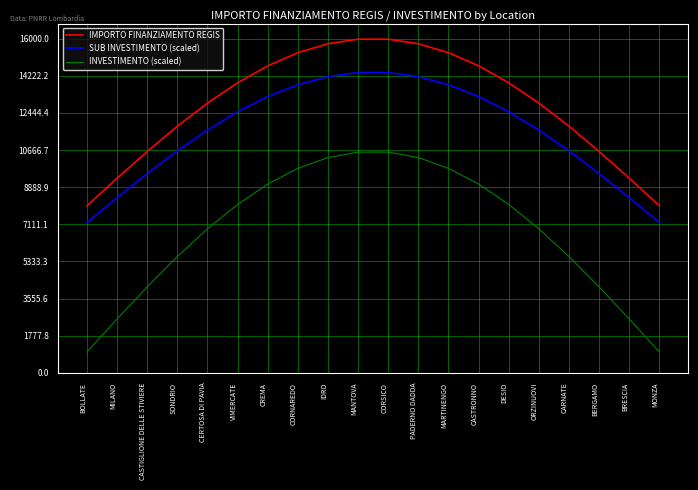

Which series has the largest total across all categories?

IMPORTO FINANZIAMENTO REGIS